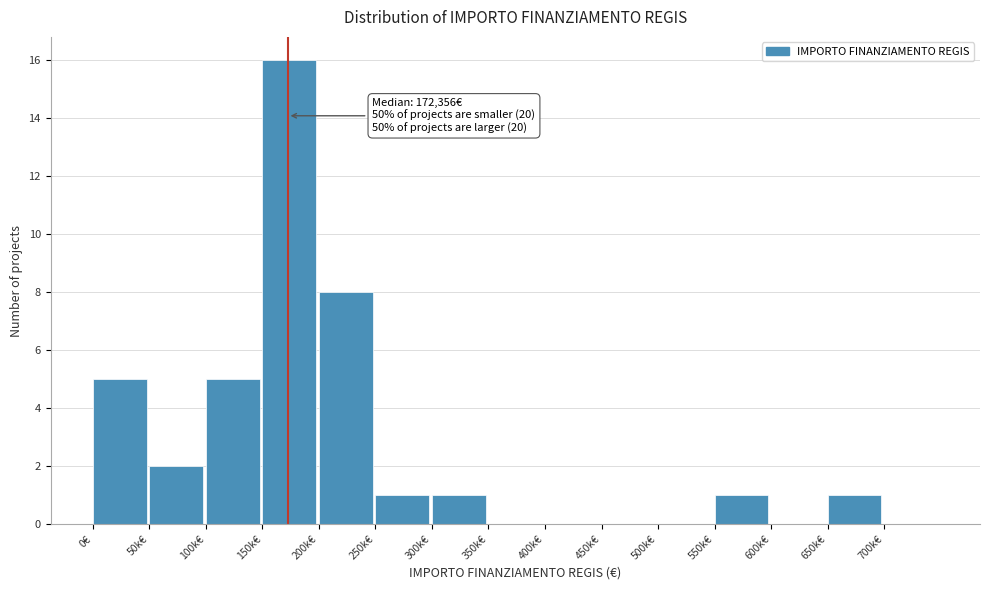

Reading right to left, list all the values displayed in this chart.

700k€=0	650k€=1	600k€=0	550k€=1	500k€=0	450k€=0	400k€=0	350k€=0	300k€=1	250k€=1	200k€=8	150k€=16	100k€=5	50k€=2	0€=5